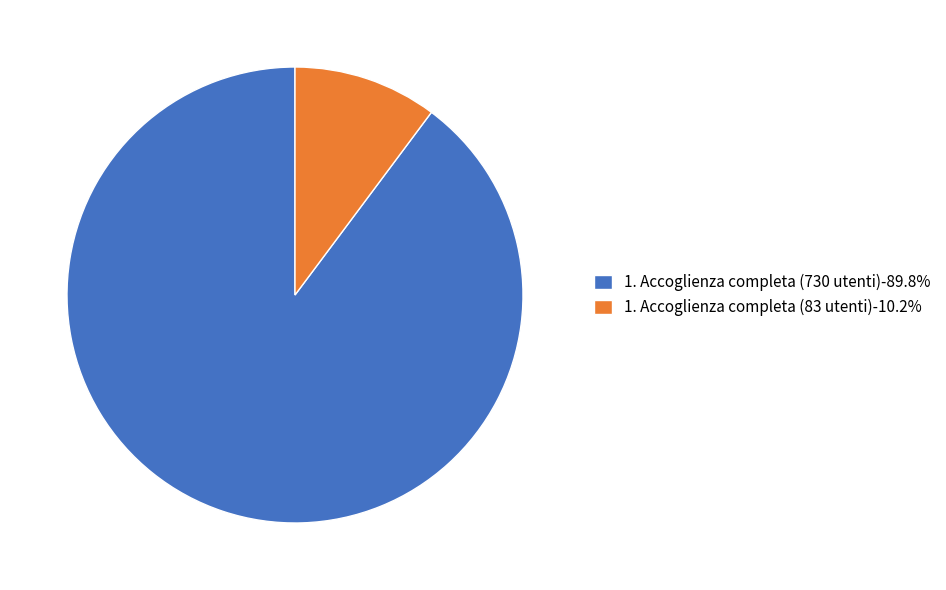

What is the smallest slice in the pie chart?

1. Accoglienza completa (83 utenti)